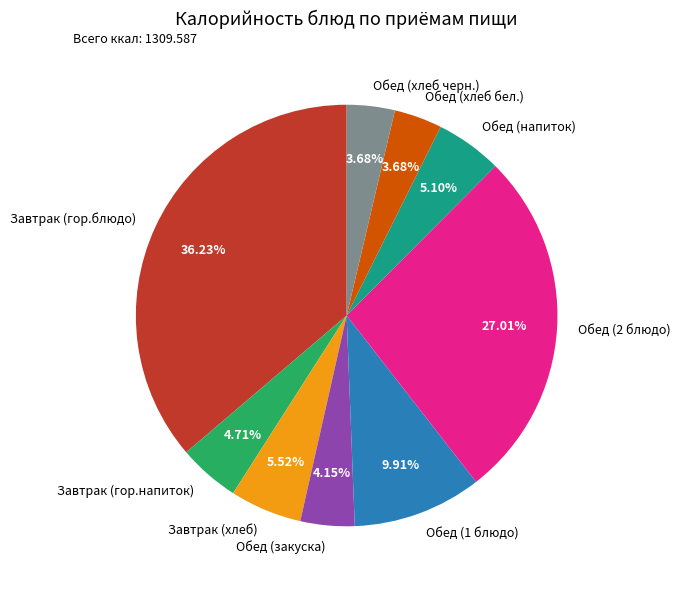

Combined, what portion of the pie is Обед (хлеб бел.) and Обед (напиток)?

8.8%